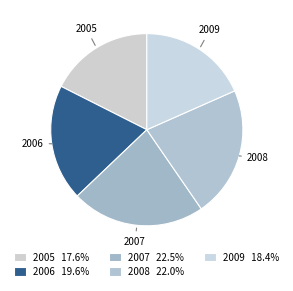

Is the sum of 2006 and 2008 greater than half?

No